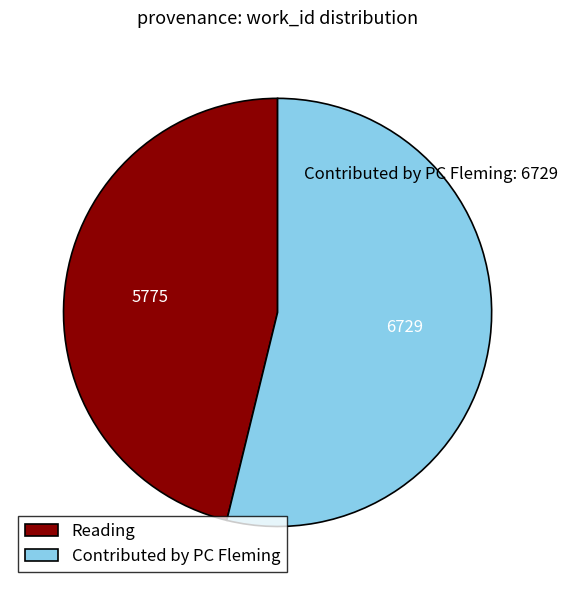

Which slice is the smallest?

Reading